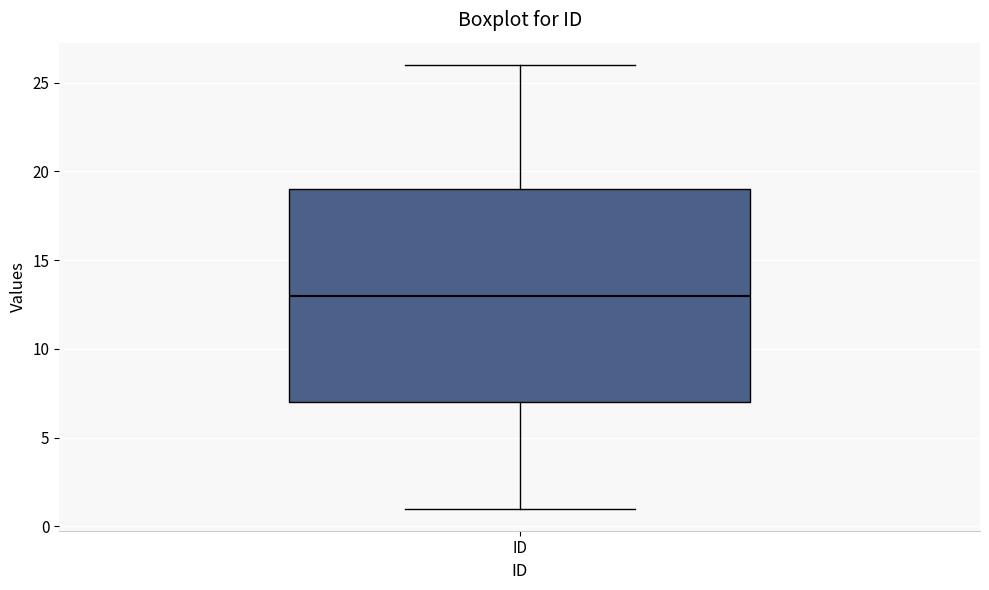

Transcribe this box plot: give where the median line is, the range the box spans, and where the two whiskers end, as read against the y-axis. The values are not printed on the chart, so give them approximately, as read against the axis.

median 13, box 7 to 19, whiskers 1 to 26